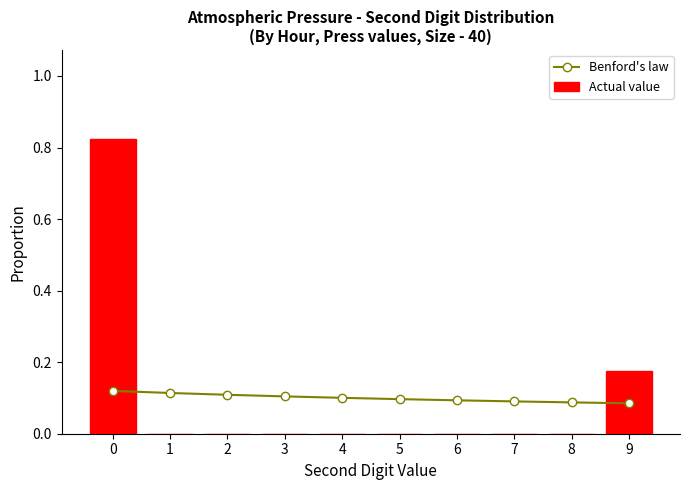

What are all the series names shown in the legend?

Benford's law, Actual value